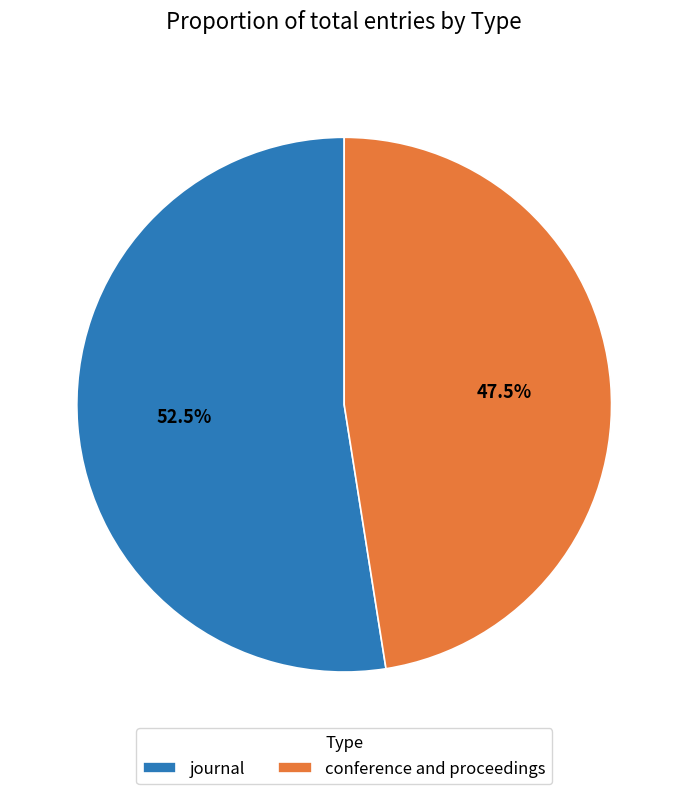

To the nearest percent, what is the average slice percentage?

50%